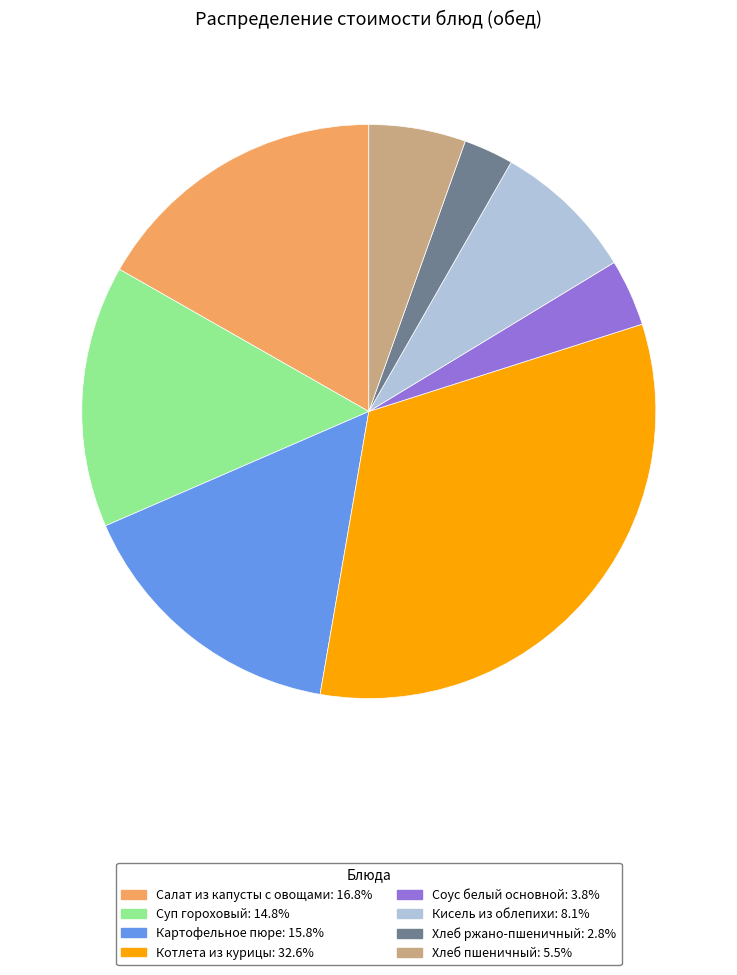

Which slice is the smallest?

Хлеб ржано-пшеничный